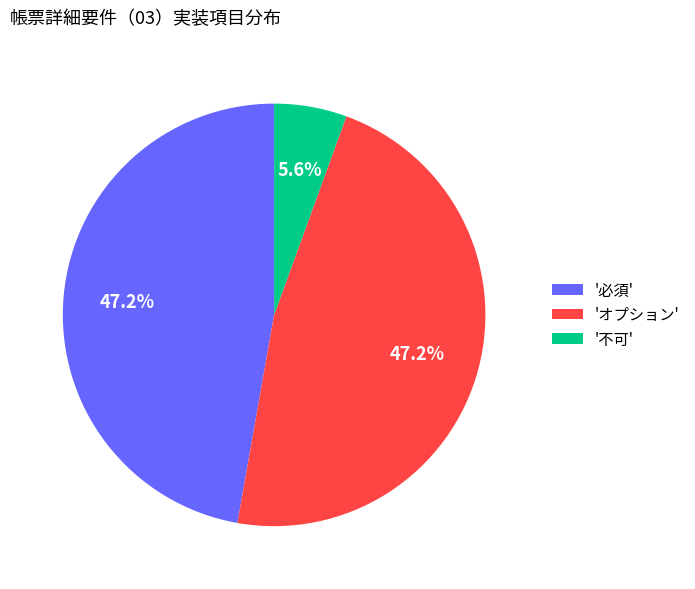

What percentage is NOT represented by '必須'?

52.8%